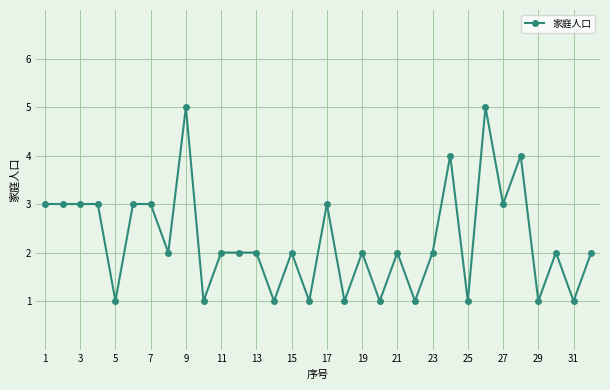

What is the maximum value shown in the chart?

5